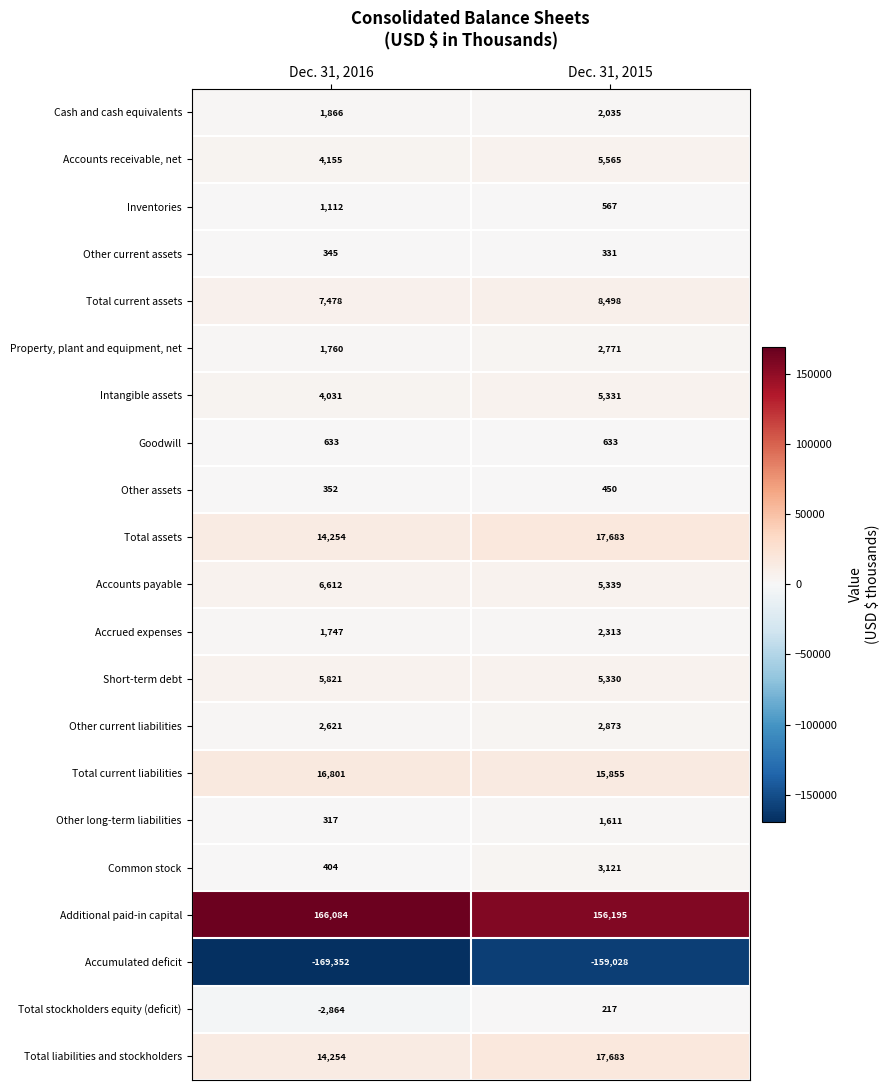

What is the spread (max minus min) of values at Dec. 31, 2016?

335436